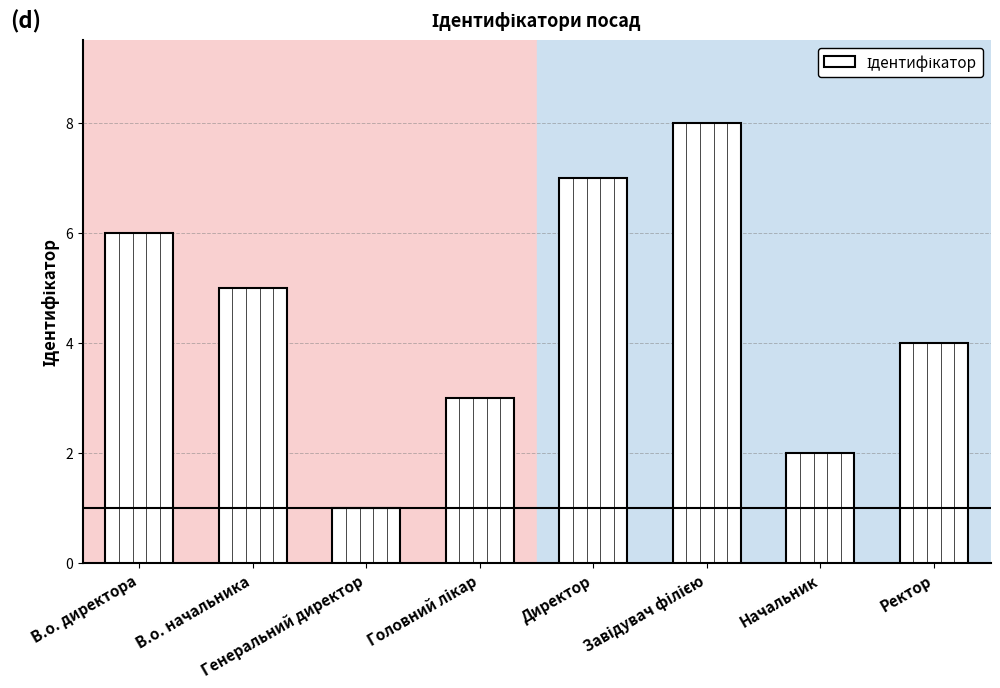

What is the smallest value displayed?

1